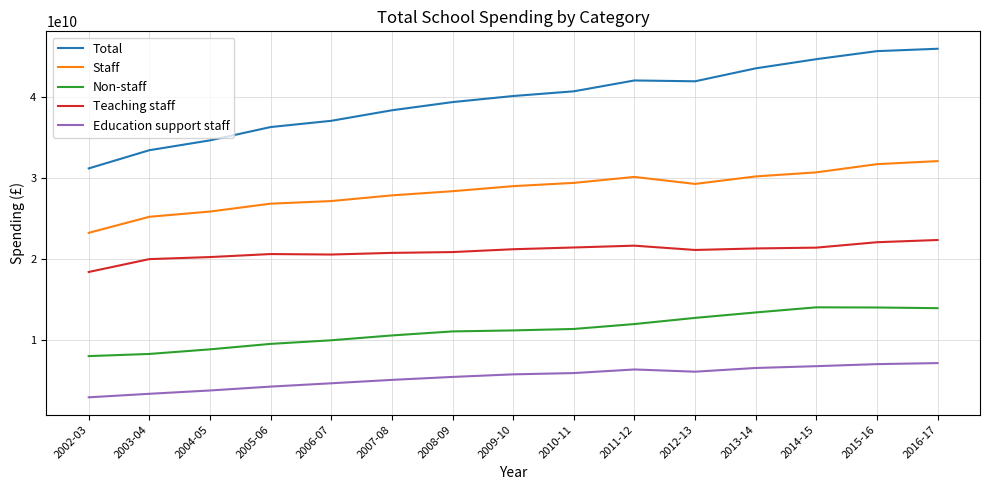

What is the difference between the maximum and minimum values in the Total series?

14783000000